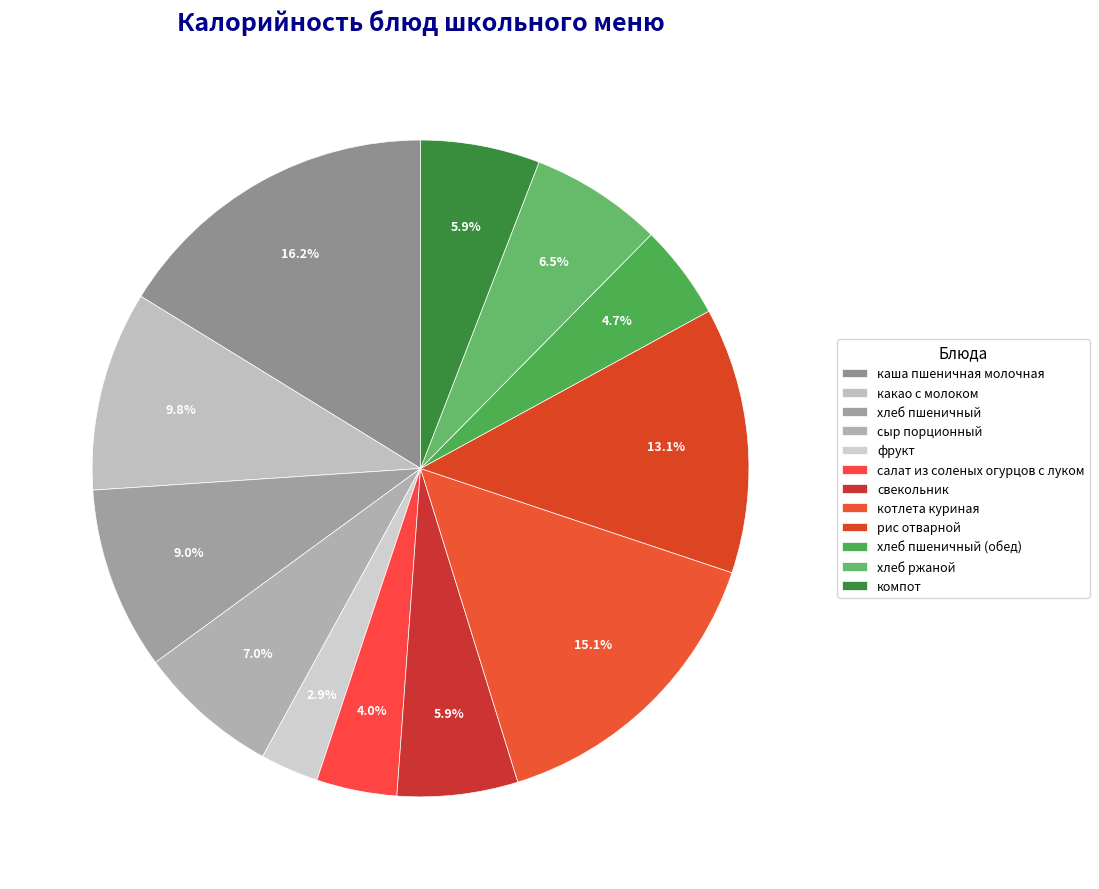

What is the largest slice in the pie chart?

каша пшеничная молочная